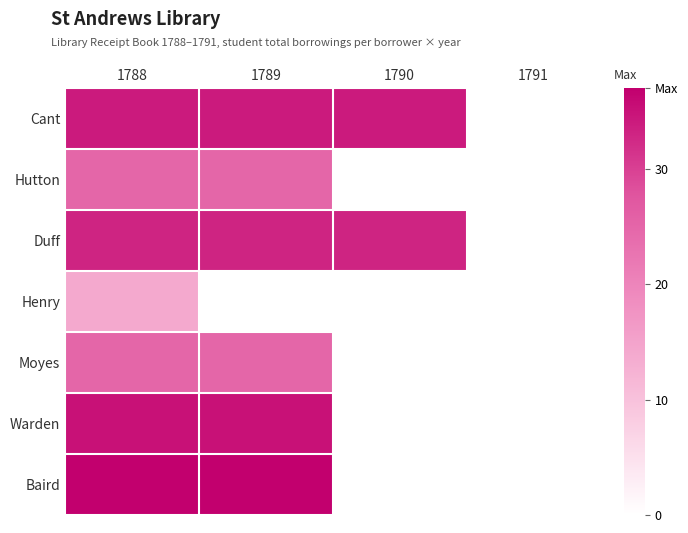

Which series has the largest range (max minus min)?

Cant